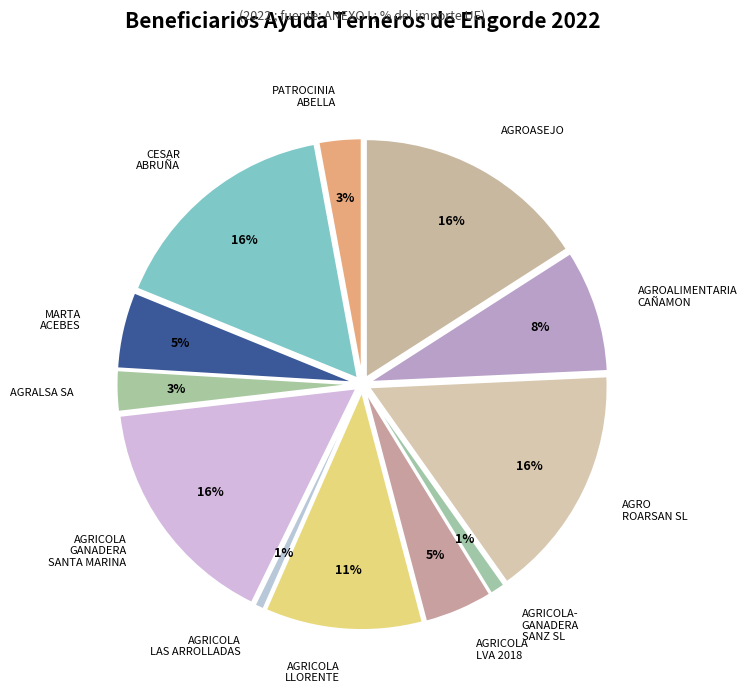

Approximately how many times larger is the value at AGROALIMENTARIA CAÑAMON compared to AGRICOLA GANADERA SANTA MARINA?

0.5